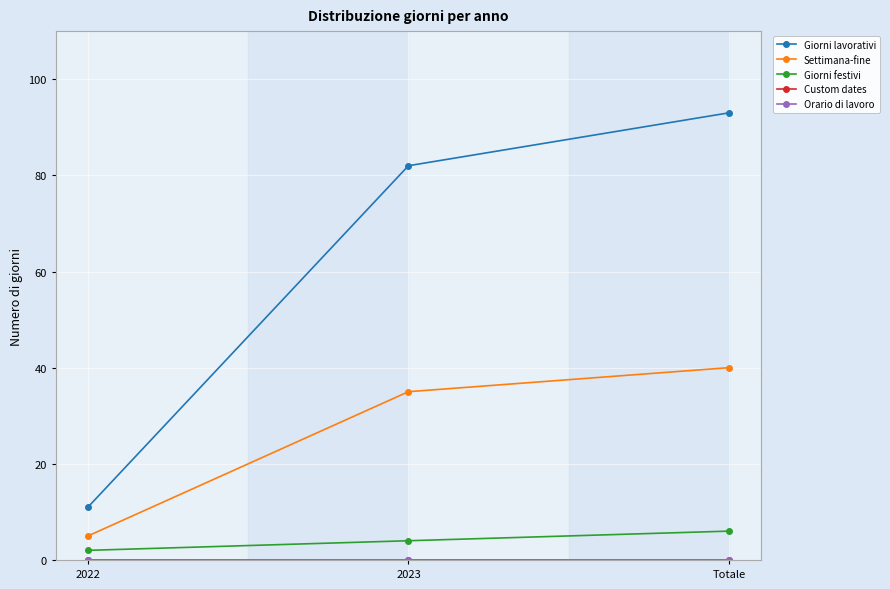

What is the spread (max minus min) of values at 2023?

82